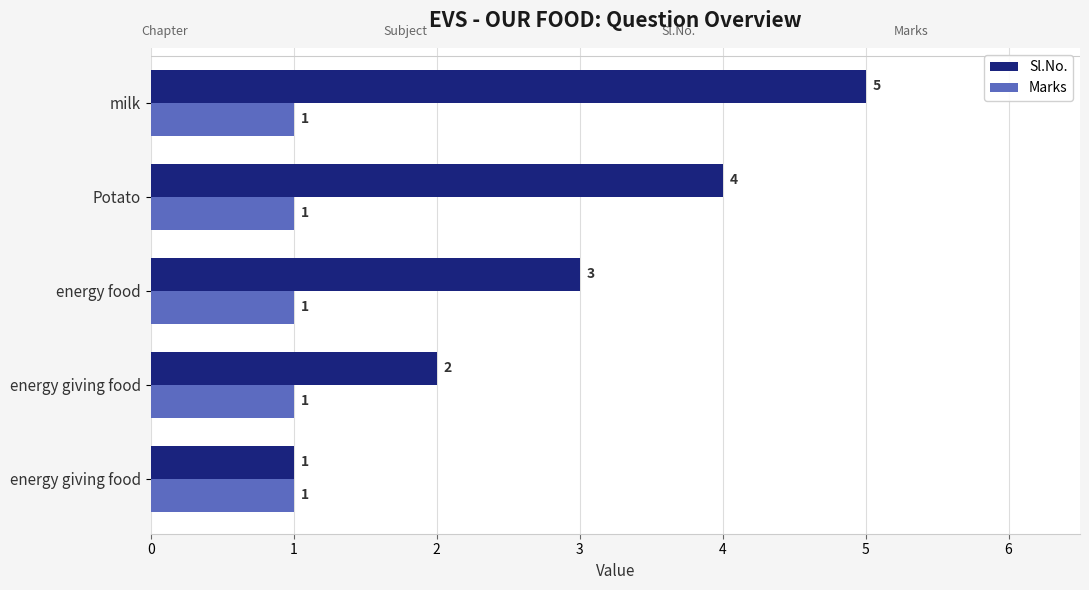

How many series are shown in this chart?

2